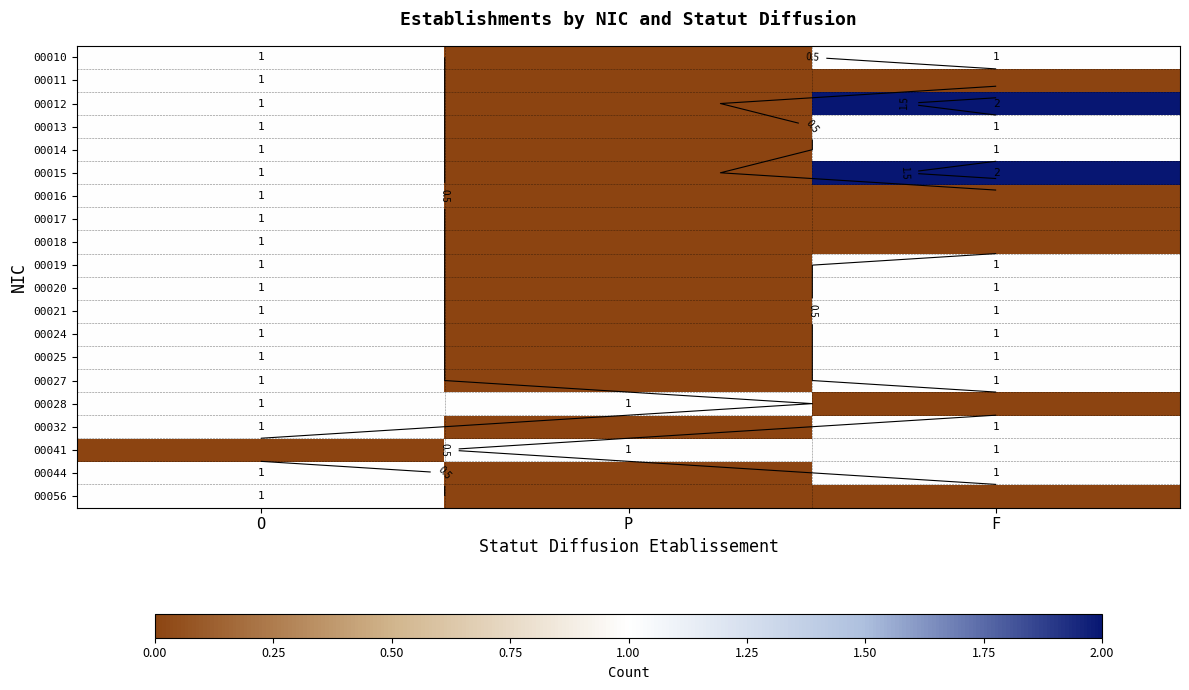

Between O and F, which is larger?

O